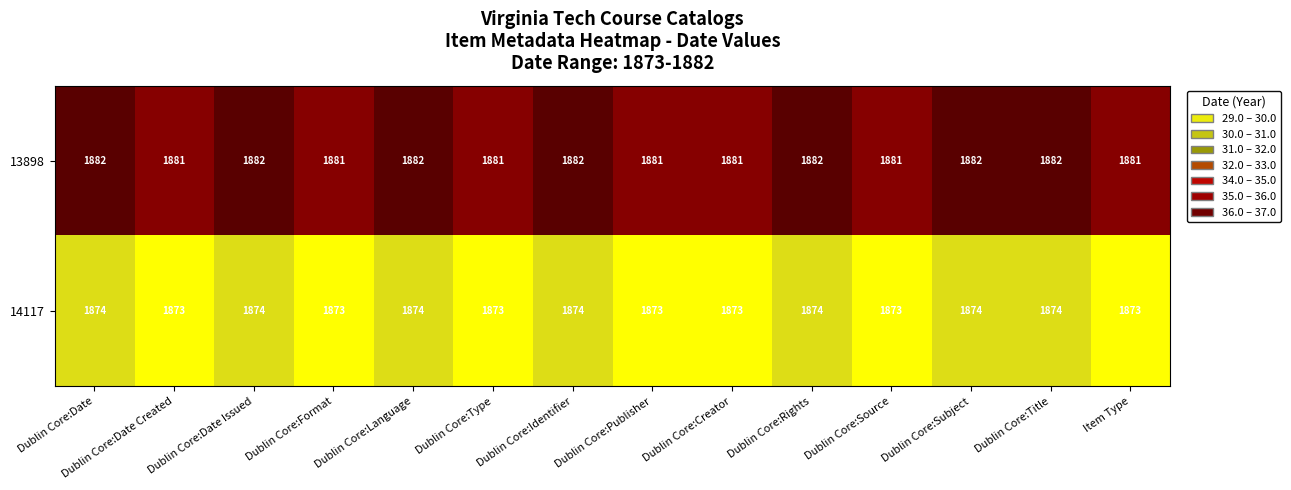

What is the spread (max minus min) of values at Dublin Core:Title?

8